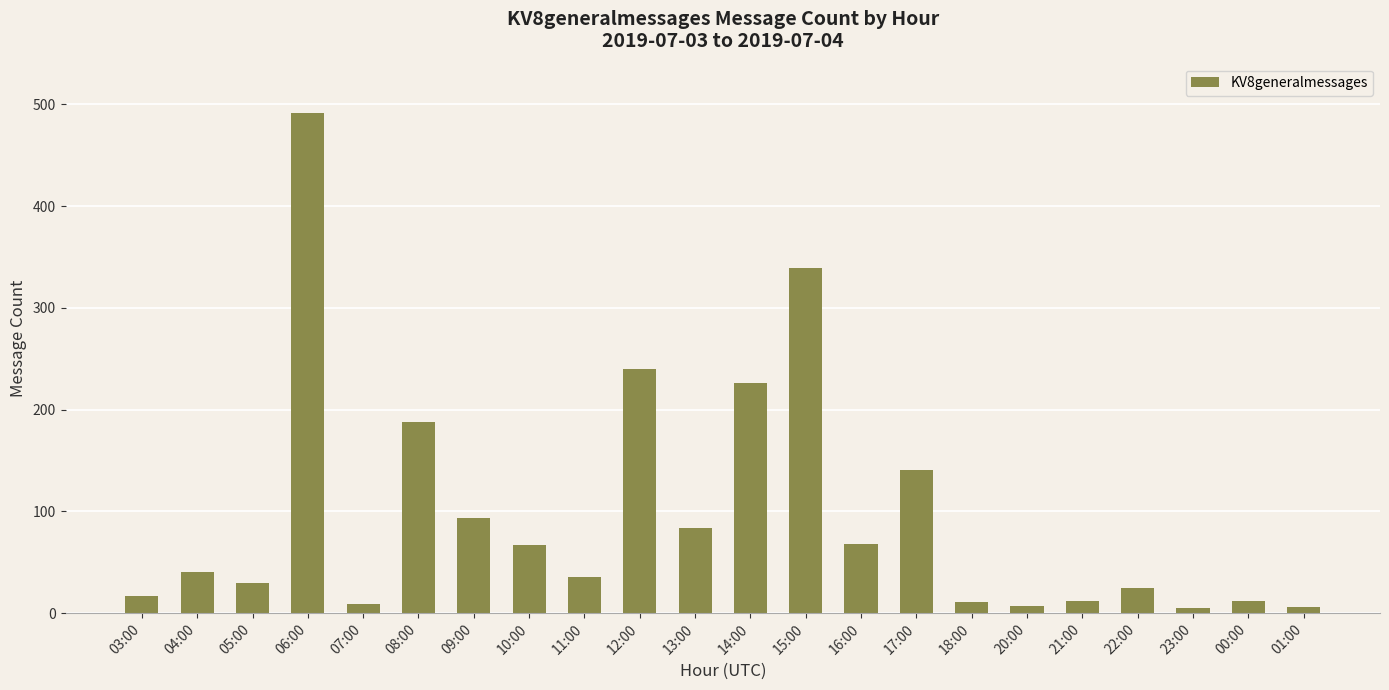

What is the difference between the maximum and minimum values?

487